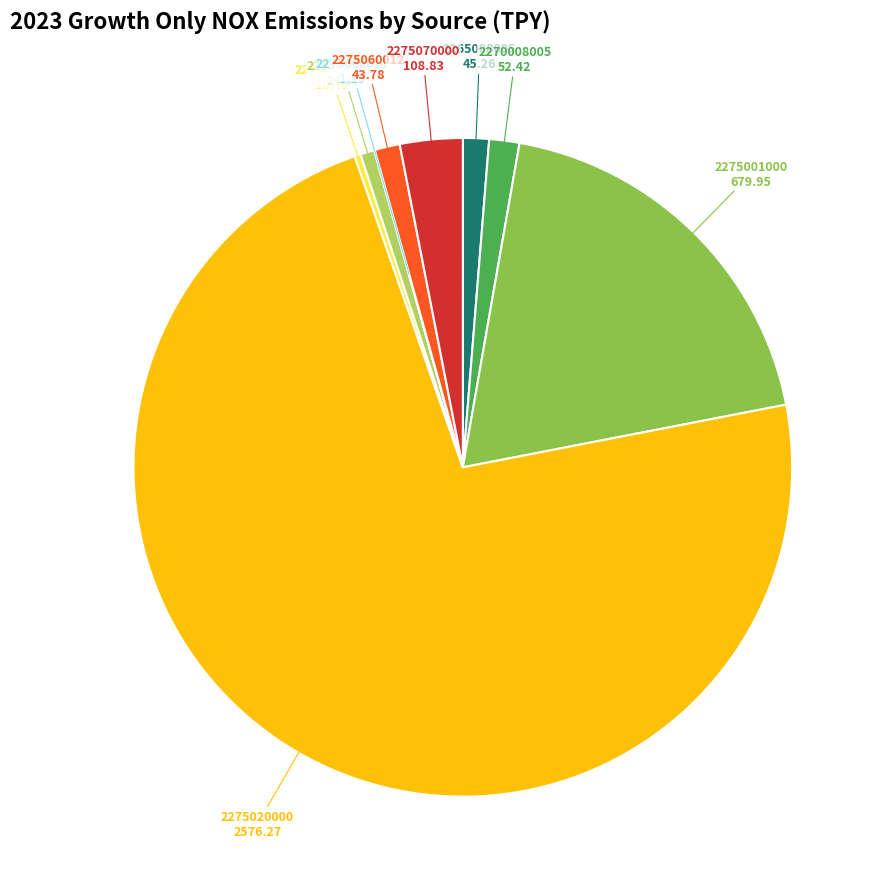

Is there any slice that represents more than half of the pie?

Yes